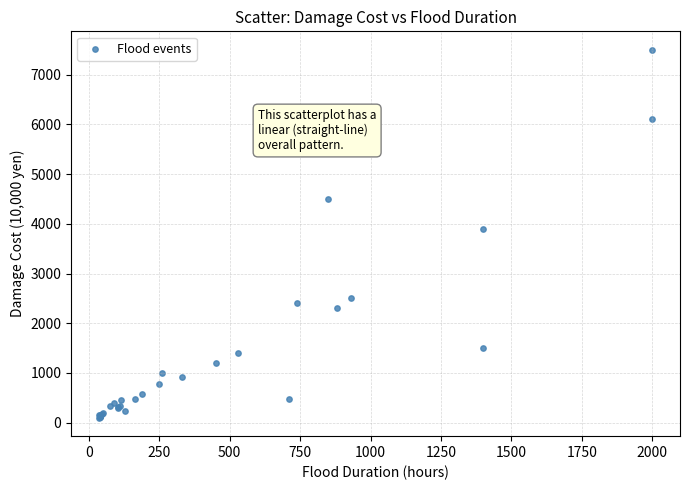

What Y value in the scatter plot is closest to 3800?

3900